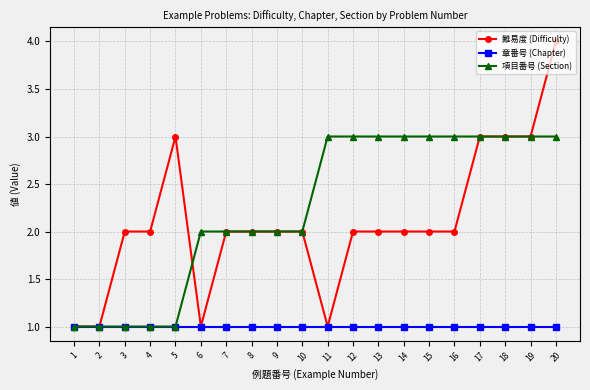

Reading right to left, list all the values displayed in this chart.

難易度 (Difficulty): 20=4	19=3	18=3	17=3	16=2	15=2	14=2	13=2	12=2	11=1	10=2	9=2	8=2	7=2	6=1	5=3	4=2	3=2	2=1	1=1
章番号 (Chapter): 20=1	19=1	18=1	17=1	16=1	15=1	14=1	13=1	12=1	11=1	10=1	9=1	8=1	7=1	6=1	5=1	4=1	3=1	2=1	1=1
項目番号 (Section): 20=3	19=3	18=3	17=3	16=3	15=3	14=3	13=3	12=3	11=3	10=2	9=2	8=2	7=2	6=2	5=1	4=1	3=1	2=1	1=1